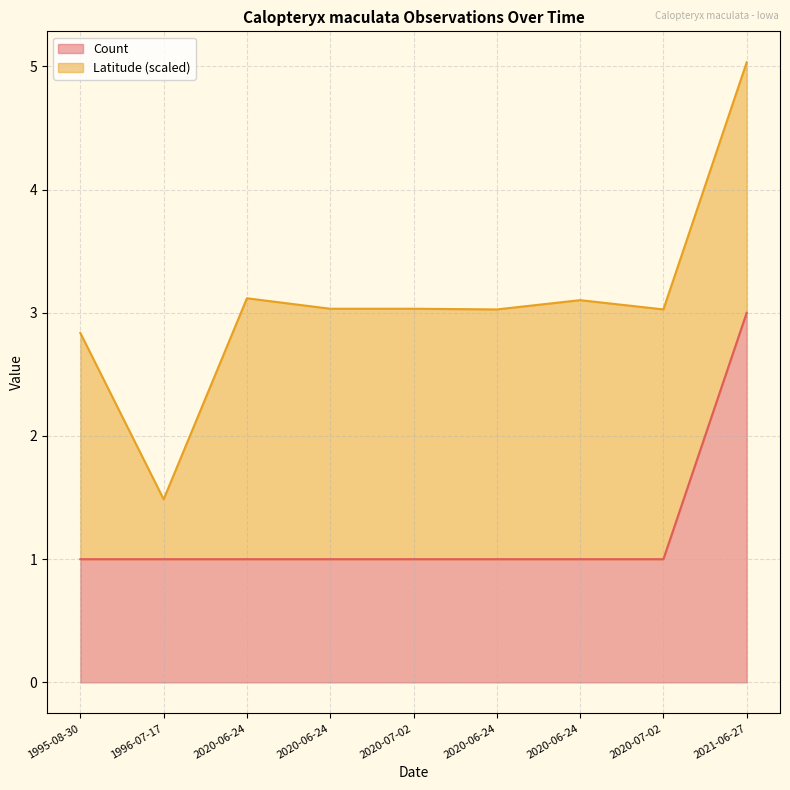

True or false: the data has more than 0 interior local peaks.

False